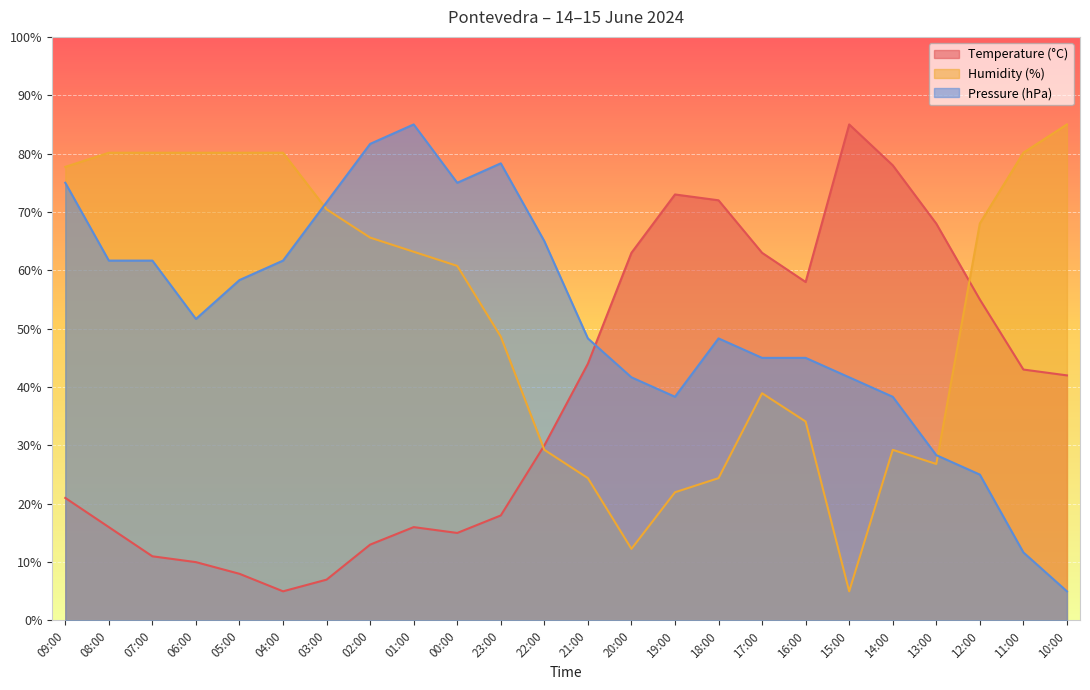

What is the difference between the highest and lowest values at 04:00?

75.2